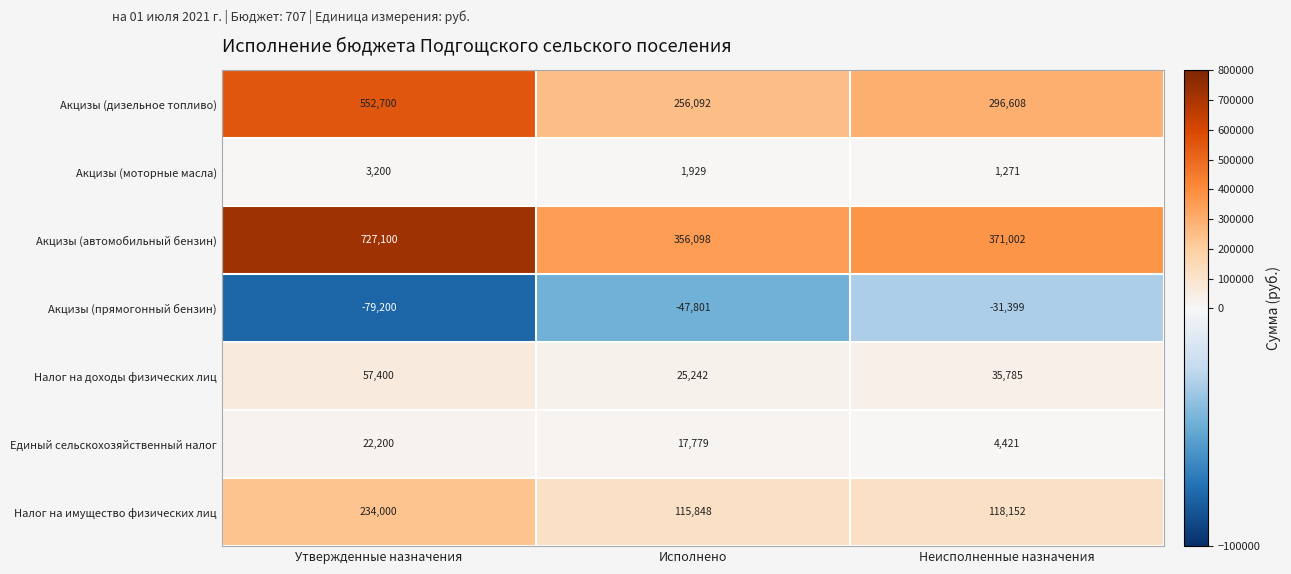

What is the average value of the Акцизы (моторные масла) series?

2133